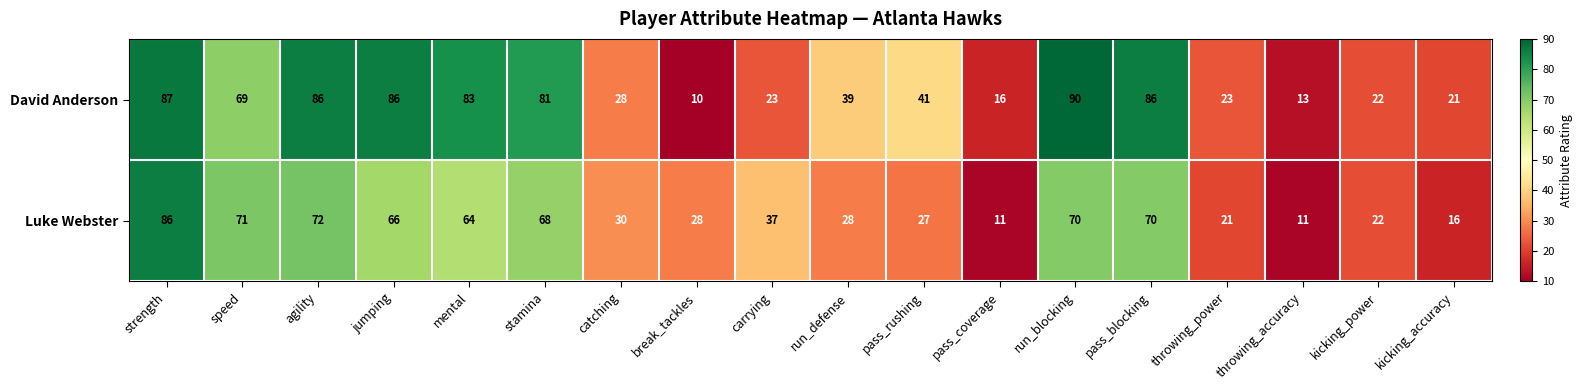

Where does the David Anderson series first go above 41?

strength